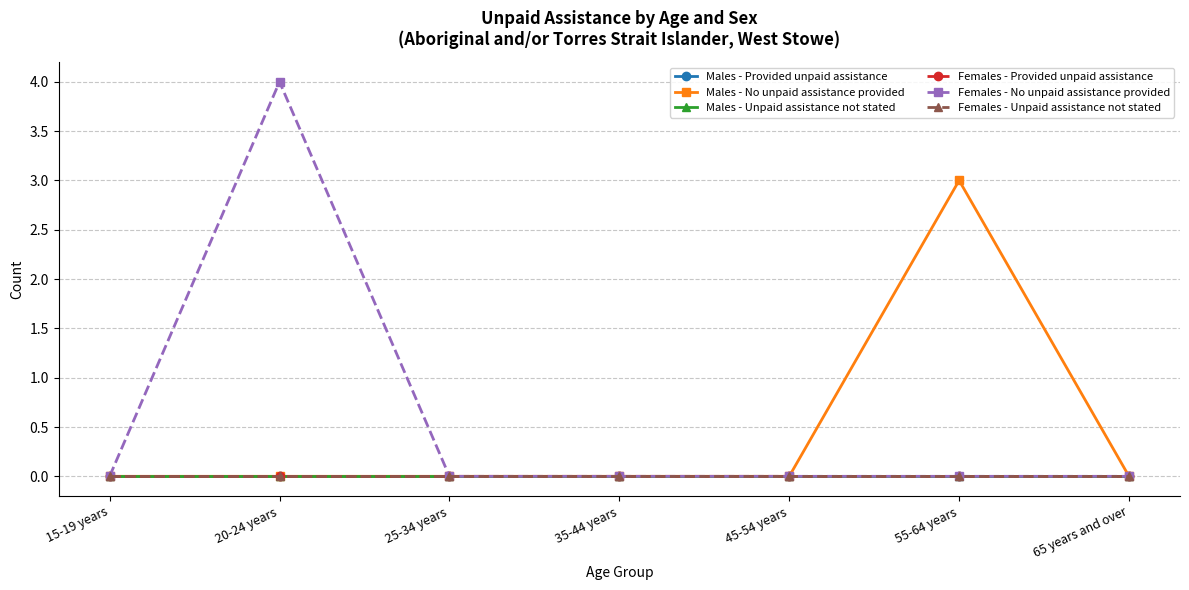

Which has a higher value, 20-24 years or 65 years and over?

20-24 years